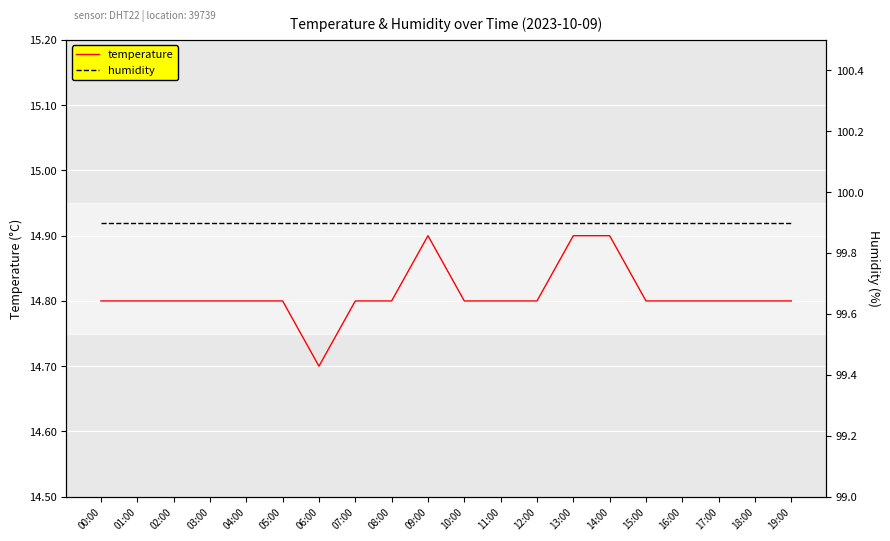

What is the value of the temperature point at the 10th from the left?

14.9